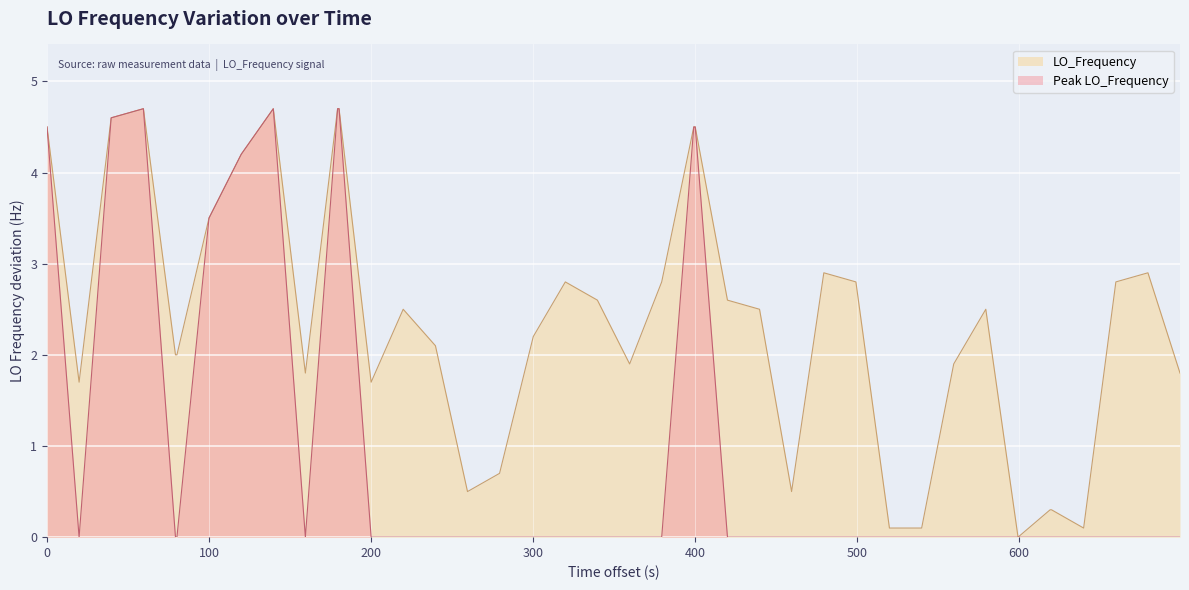

What is the sum of all values?

96.0